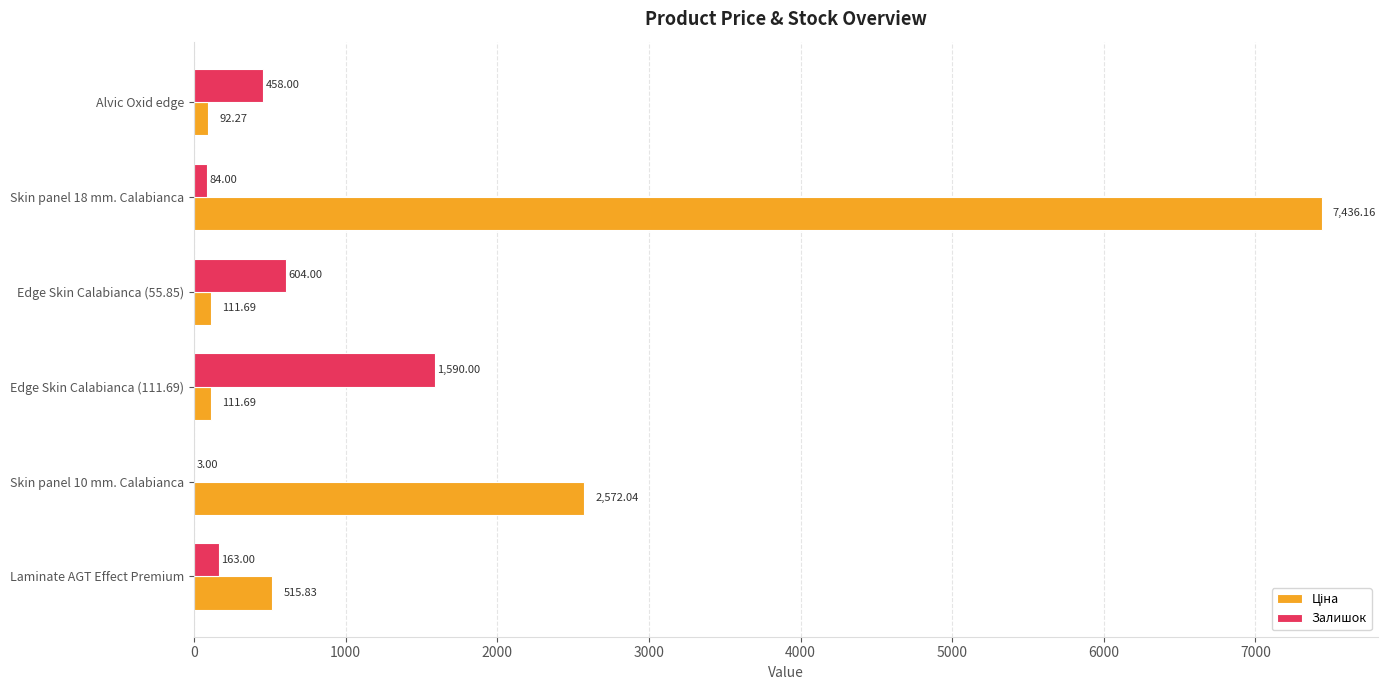

How many distinct data groups are displayed?

2